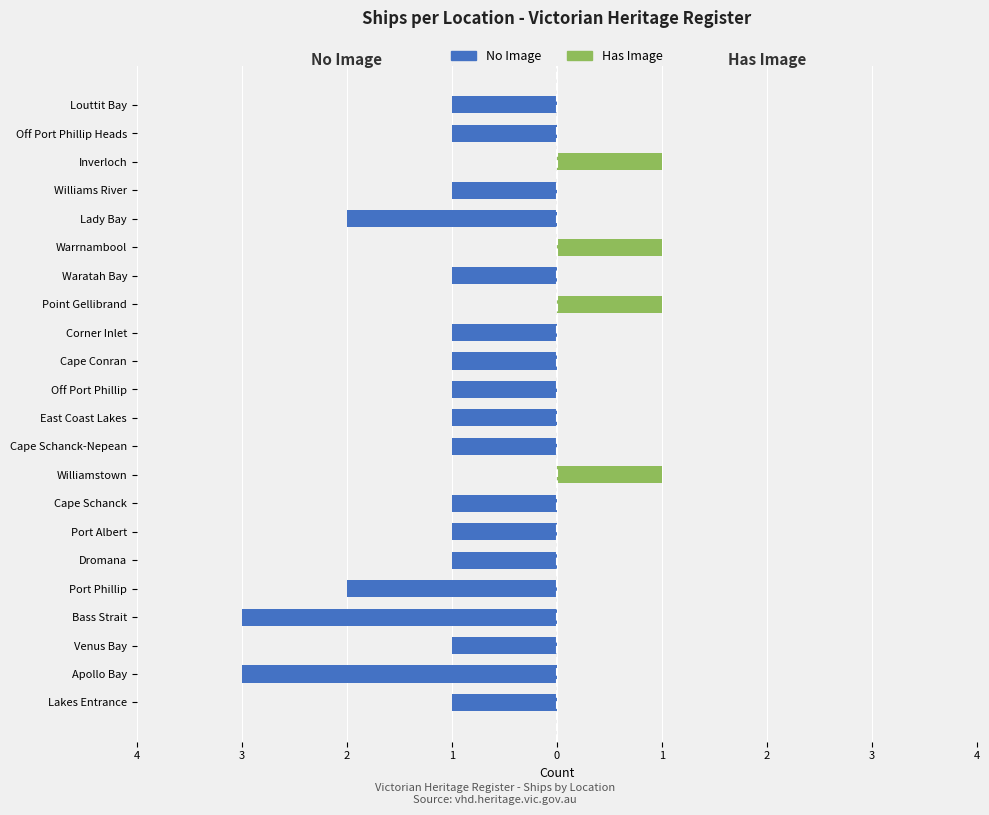

How many bars are there in each group?

2